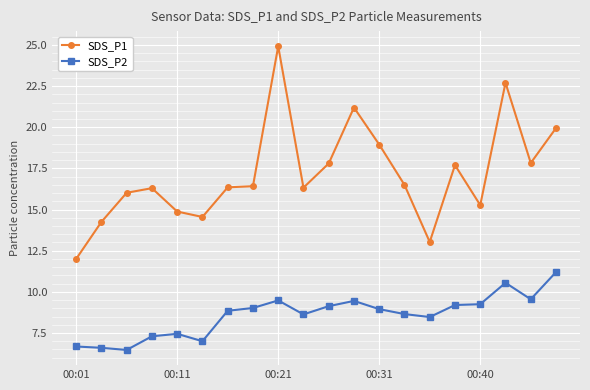

What is the value of the SDS_P2 point at the 19th from the left?

9.6